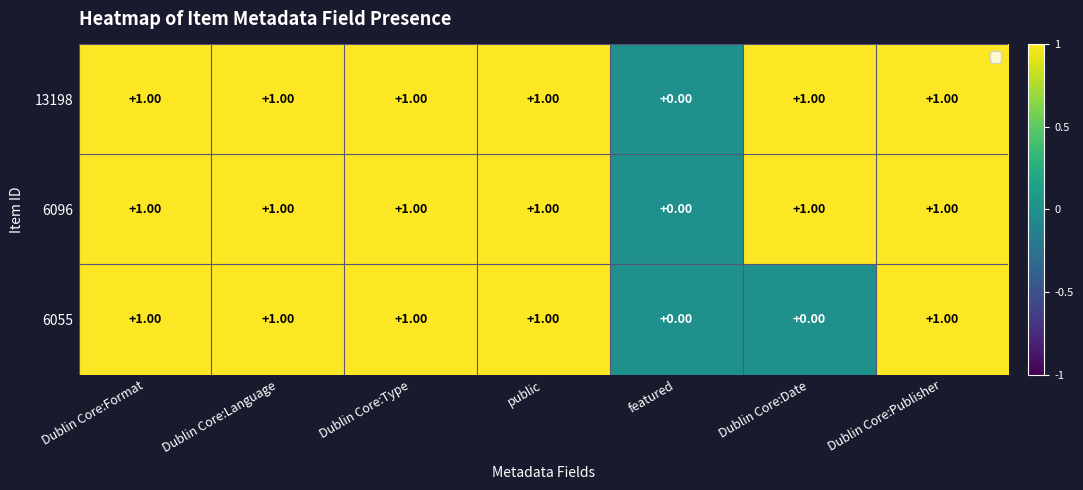

At which label does 6096 reach its minimum?

featured